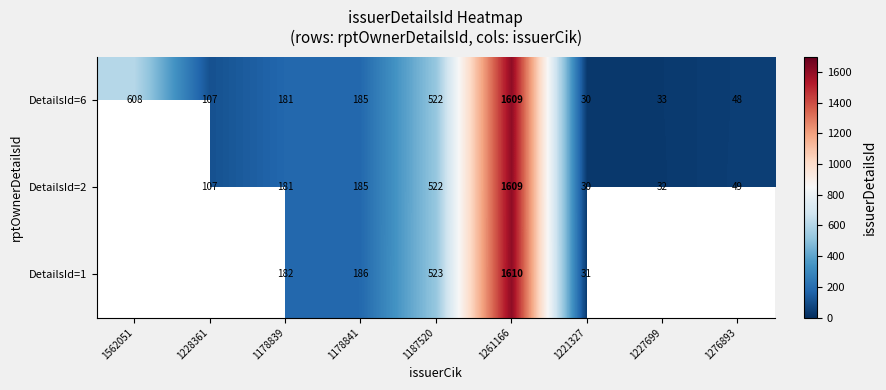

What is the difference between the highest and lowest values at 1187520?

1